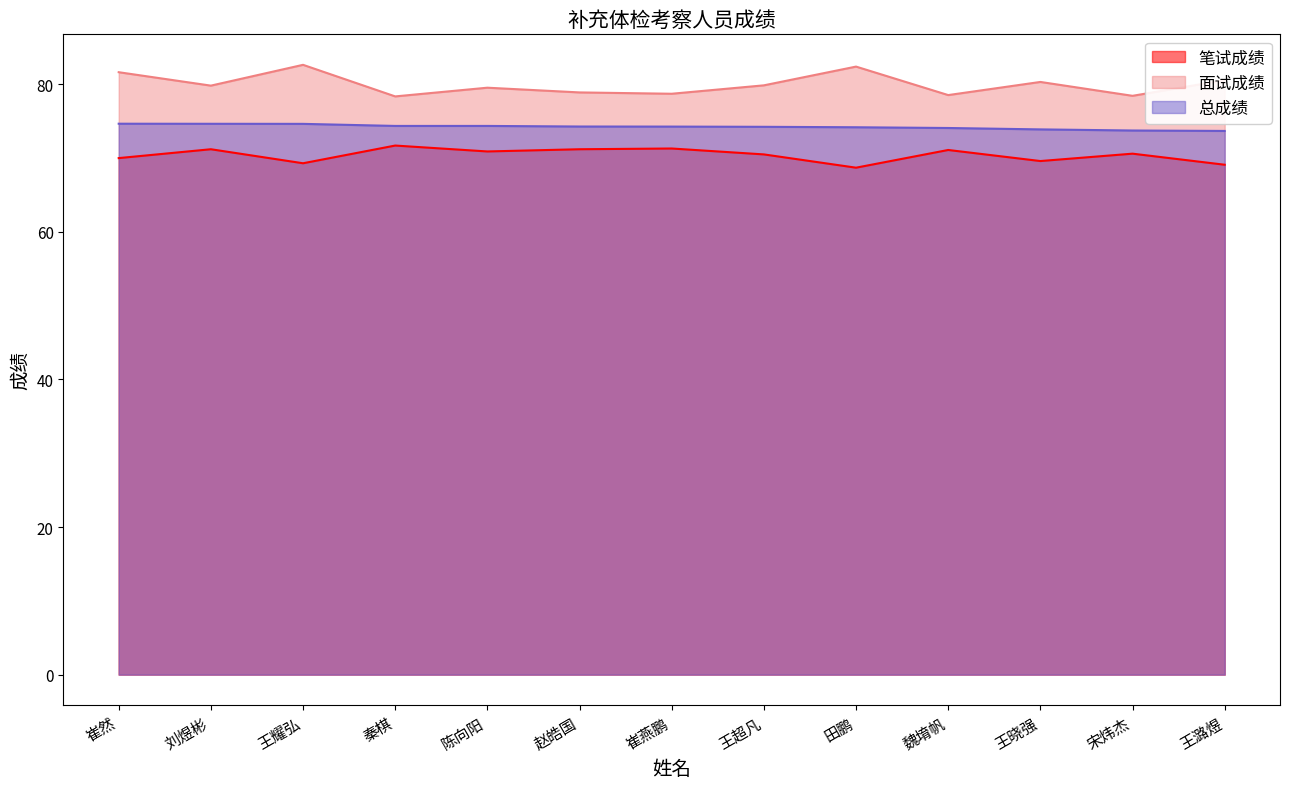

Count the number of data series in this chart.

3